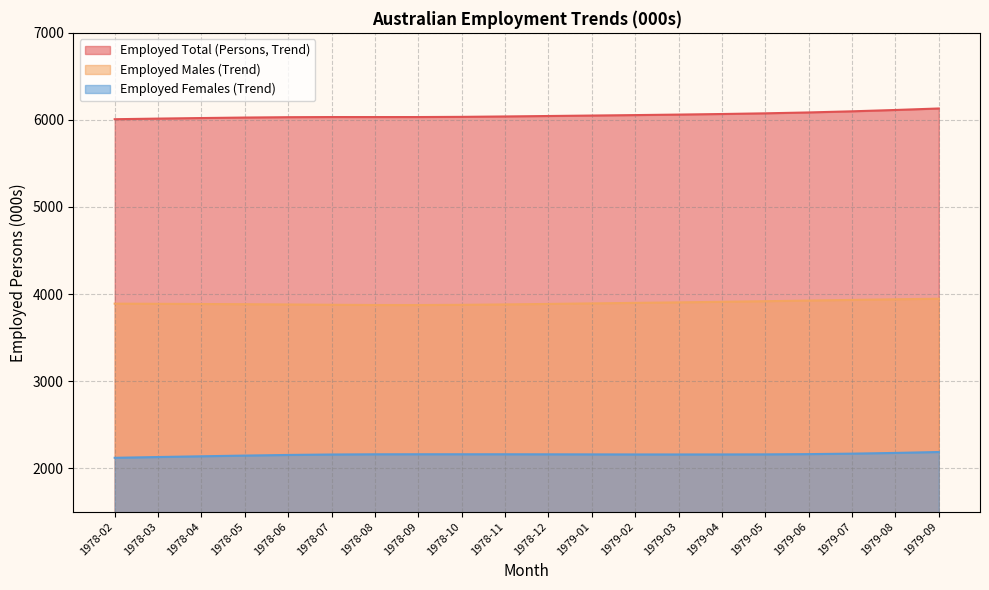

What position from the right is 1979-05?

5